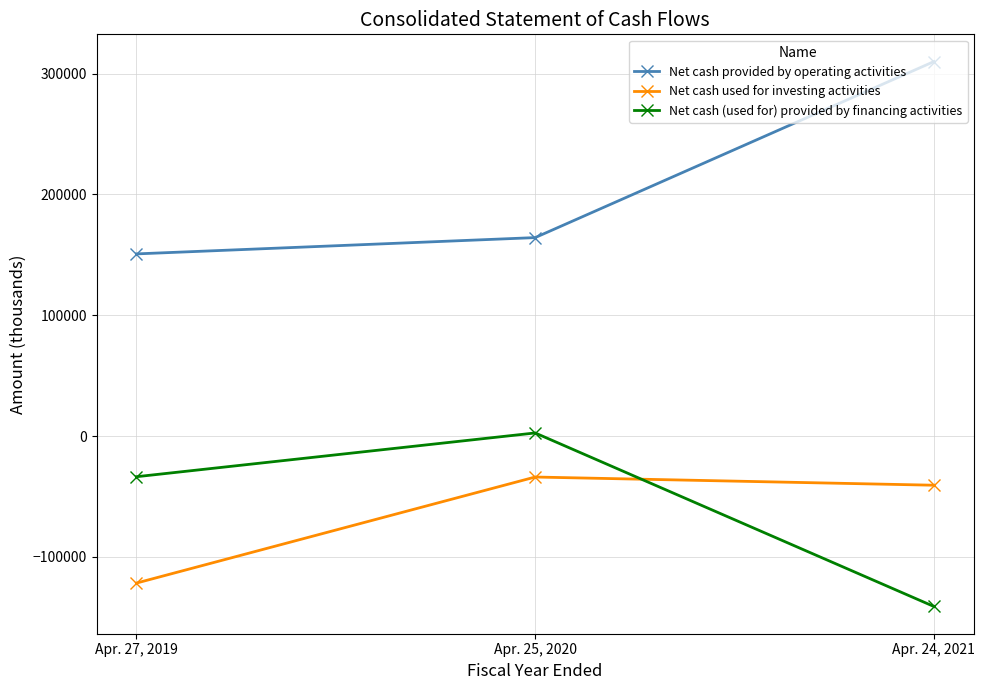

List the series in order of their peak value, lowest first.

Net cash used for investing activities, Net cash (used for) provided by financing activities, Net cash provided by operating activities